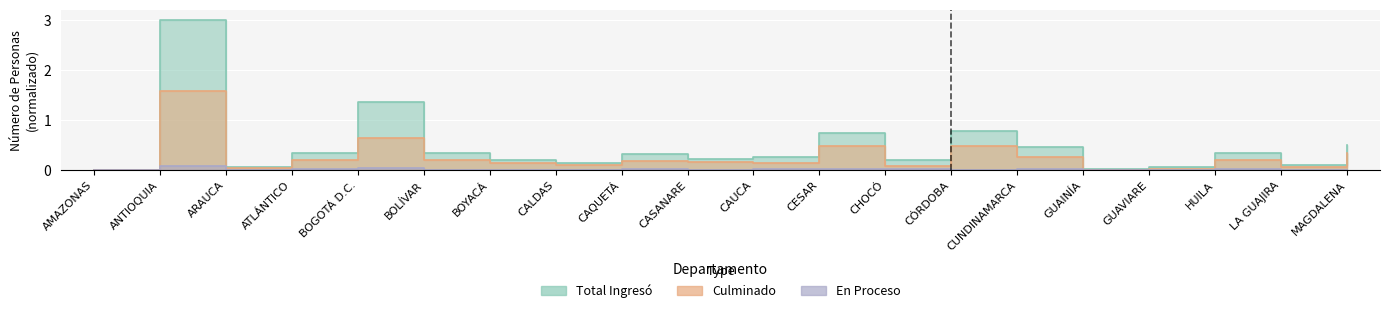

What is the label of the 15th point from the left?

CUNDINAMARCA